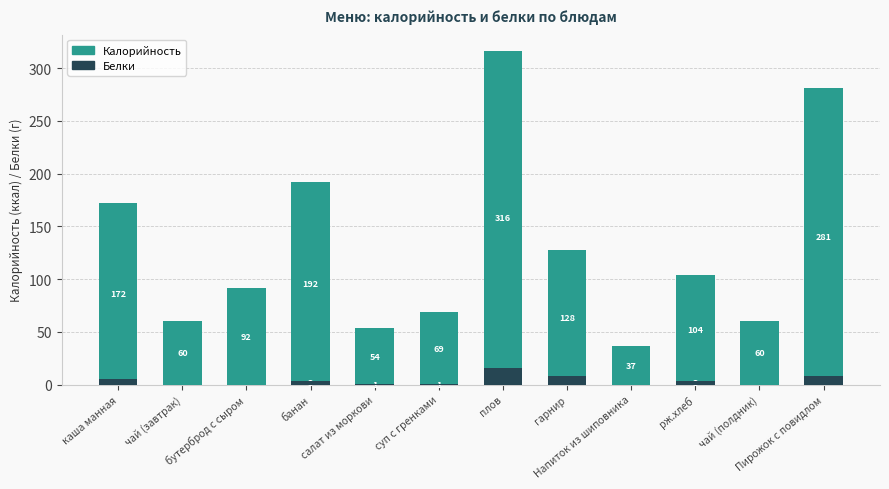

At салат из моркови, list the series in order from largest to smallest.

Калорийность, Белки